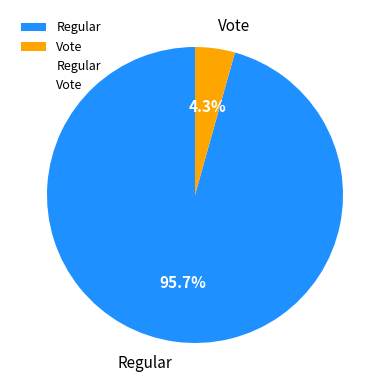

What is the largest slice in the pie chart?

Regular